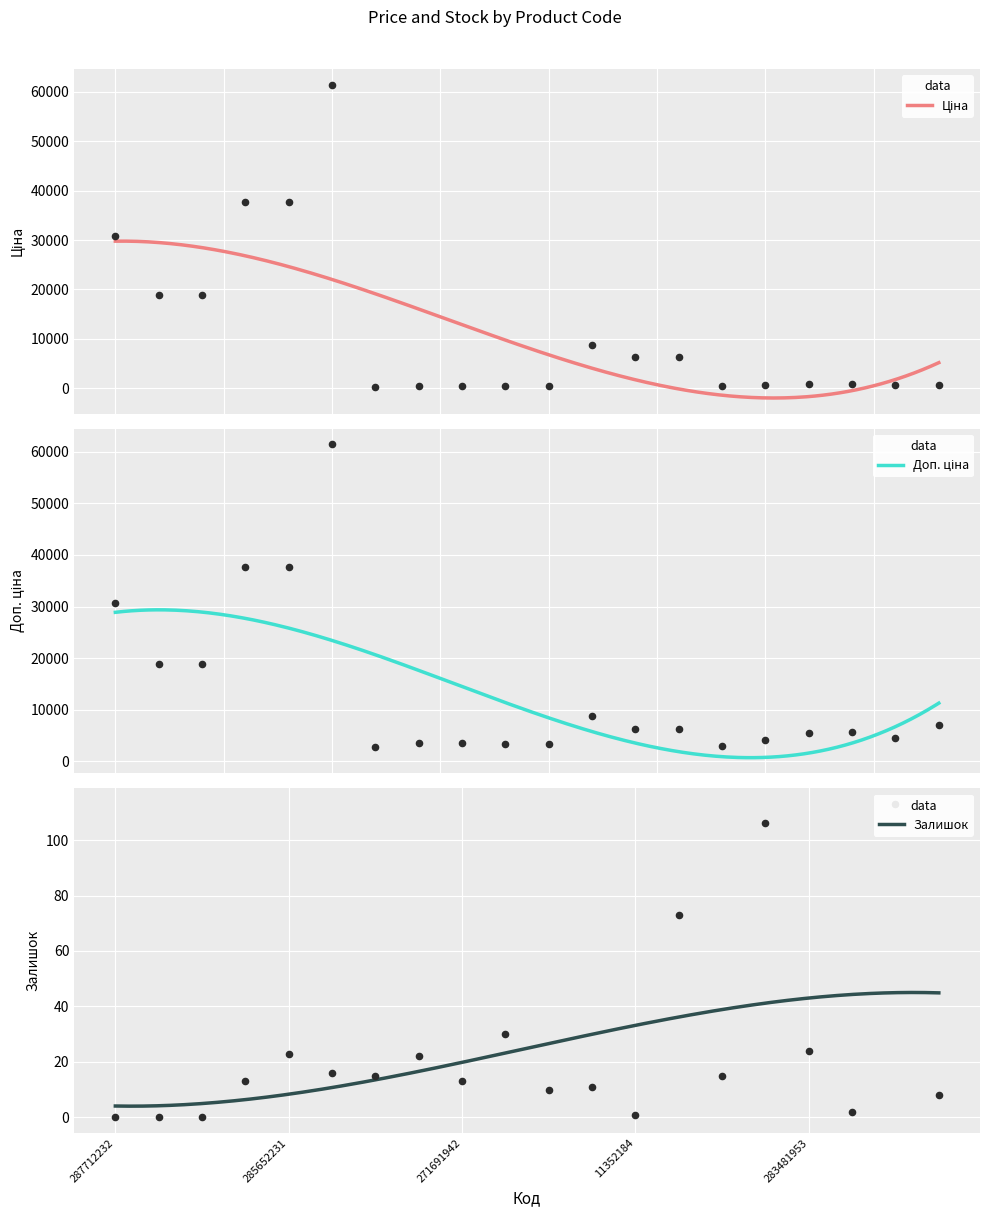

Which series has the largest total across all categories?

Доп. ціна